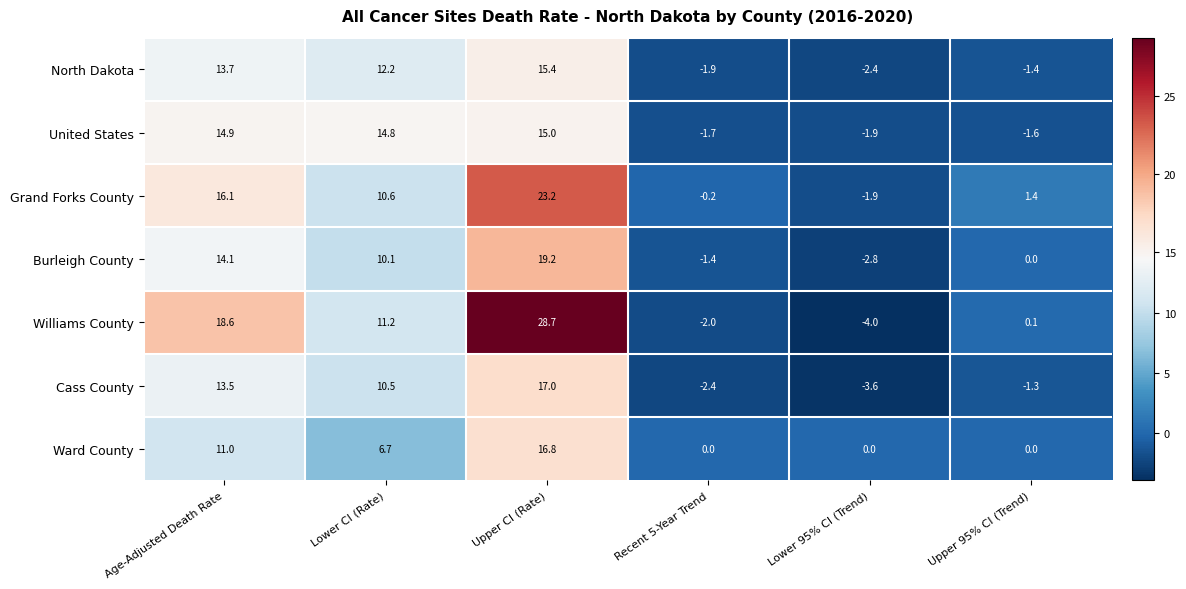

True or false: Burleigh County has a value of 18.7 at Age-Adjusted Death Rate.

False